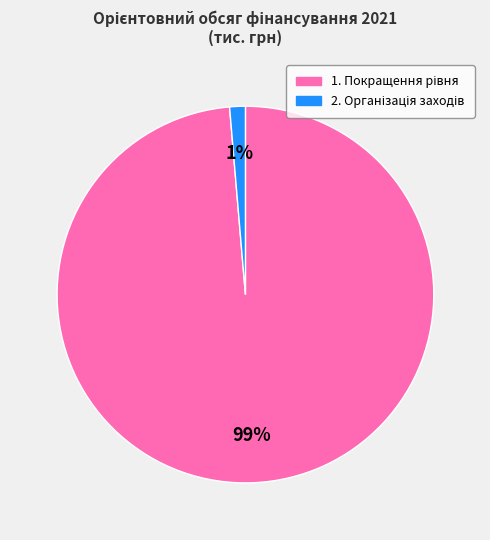

To the nearest percent, what is the average slice percentage?

50%